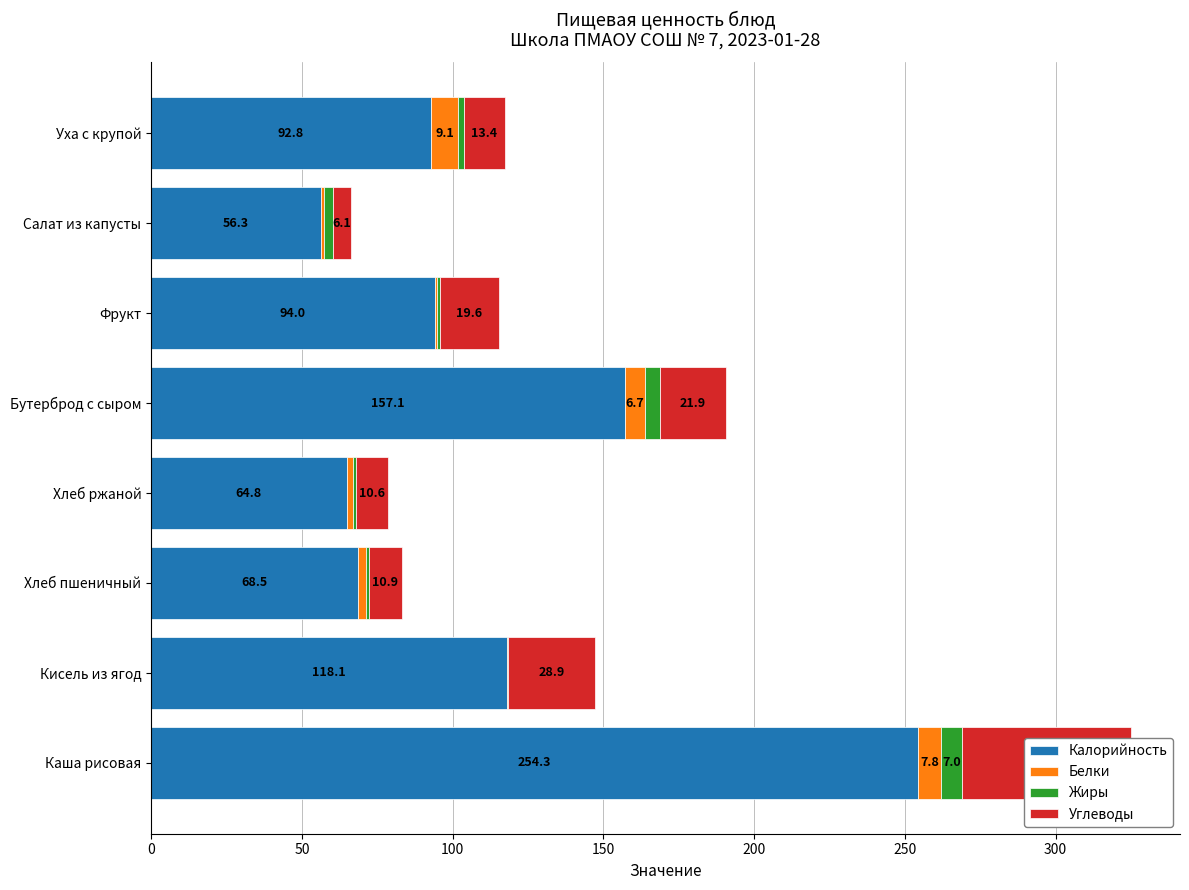

Reading left to right, what are all the values shown in this chart?

Калорийность: 254.3	118.1	68.5	64.8	157.1	94.0	56.3	92.8
Белки: 7.8	0.2	2.7	2.1	6.7	0.8	1.0	9.1
Жиры: 7.0	0.0	1.0	1.0	5.0	1.0	3.0	2.0
Углеводы: 55.9	28.9	10.9	10.6	21.9	19.6	6.1	13.4